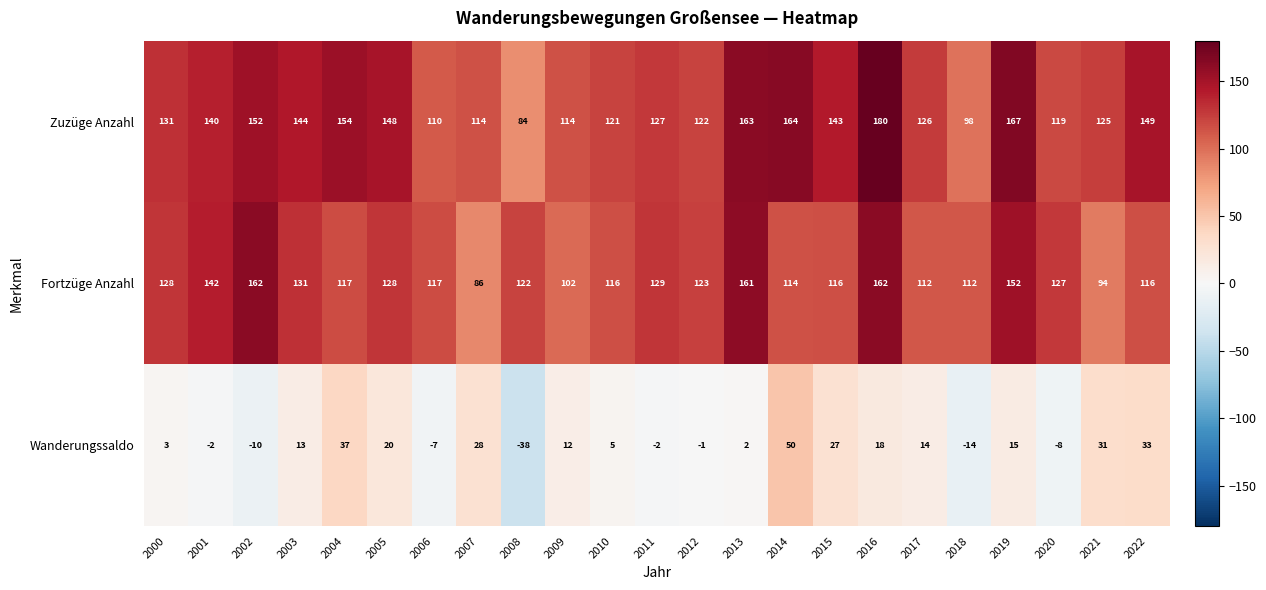

At which label does Fortzüge Anzahl first exceed 122?

2000